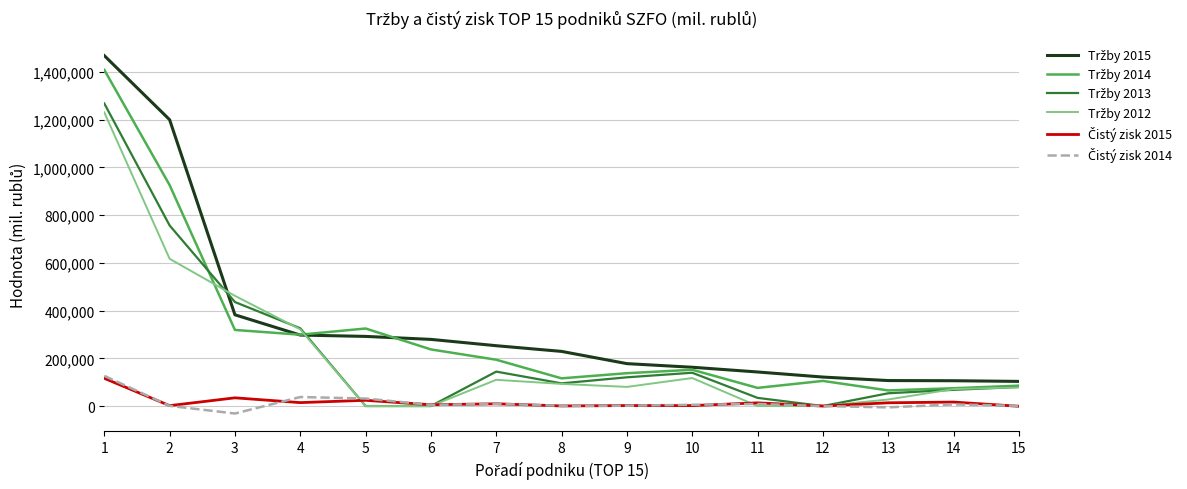

What is the maximum value shown in the chart?

1467943.0